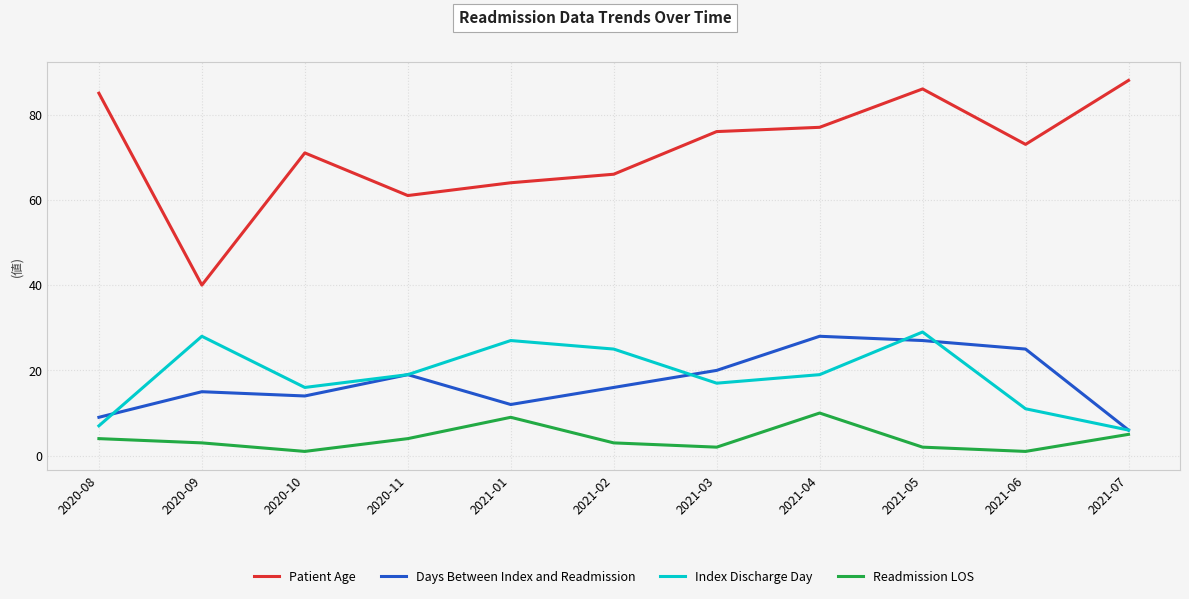

Reading right to left, transcribe all the data shown in this chart.

Patient Age: 2021-07=88	2021-06=73	2021-05=86	2021-04=77	2021-03=76	2021-02=66	2021-01=64	2020-11=61	2020-10=71	2020-09=40	2020-08=85
Days Between Index and Readmission: 2021-07=6	2021-06=25	2021-05=27	2021-04=28	2021-03=20	2021-02=16	2021-01=12	2020-11=19	2020-10=14	2020-09=15	2020-08=9
Index Discharge Day: 2021-07=6	2021-06=11	2021-05=29	2021-04=19	2021-03=17	2021-02=25	2021-01=27	2020-11=19	2020-10=16	2020-09=28	2020-08=7
Readmission LOS: 2021-07=5	2021-06=1	2021-05=2	2021-04=10	2021-03=2	2021-02=3	2021-01=9	2020-11=4	2020-10=1	2020-09=3	2020-08=4